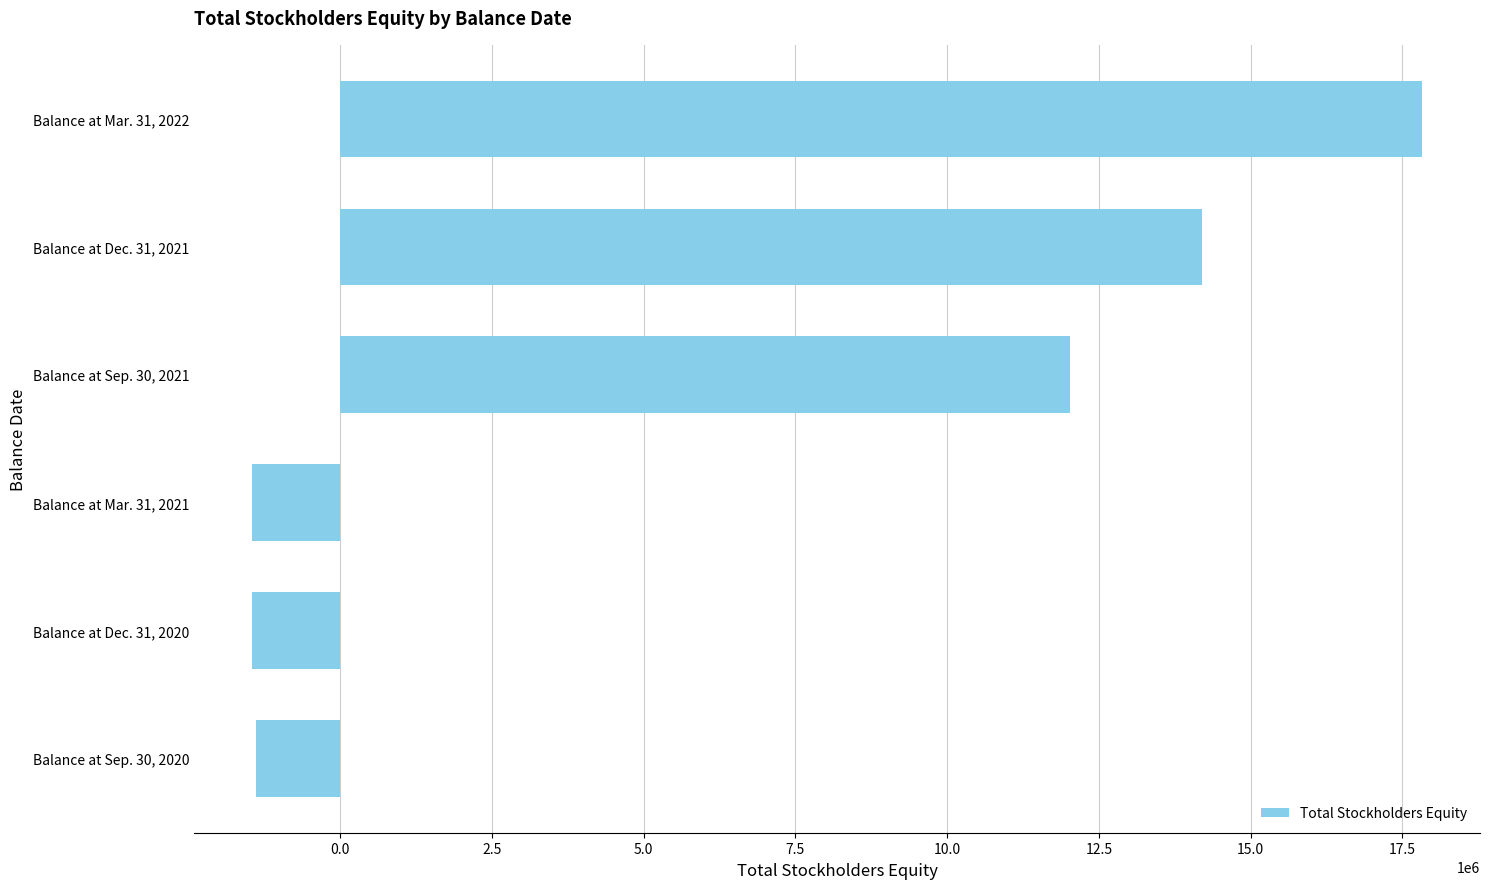

Rank the categories by value from highest to lowest.

Balance at Mar. 31, 2022, Balance at Dec. 31, 2021, Balance at Sep. 30, 2021, Balance at Sep. 30, 2020, Balance at Mar. 31, 2021, Balance at Dec. 31, 2020